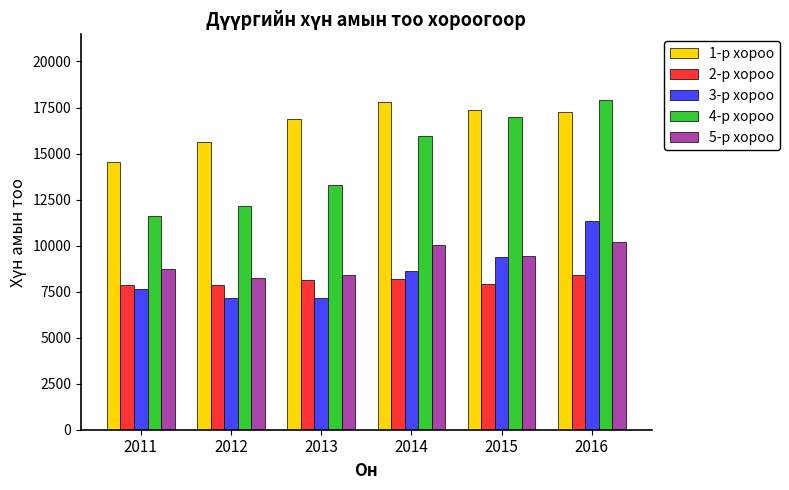

At 2013, list the series in order from largest to smallest.

1-р хороо, 4-р хороо, 5-р хороо, 2-р хороо, 3-р хороо